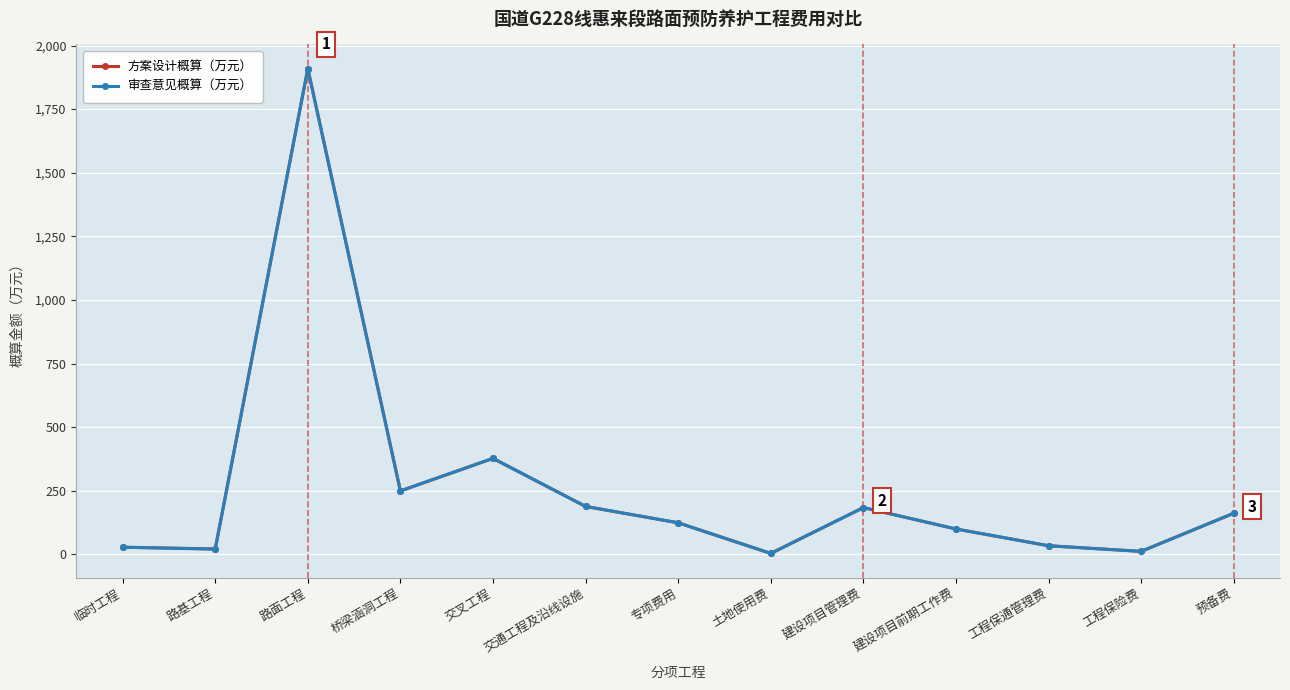

Which series changed the most between 建设项目前期工作费 and 工程保险费?

审查意见概算（万元）